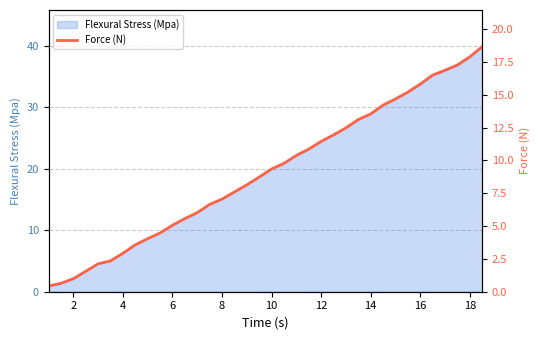

The value of Flexural Stress (Mpa) at 4 is 6.3. True or false?

True